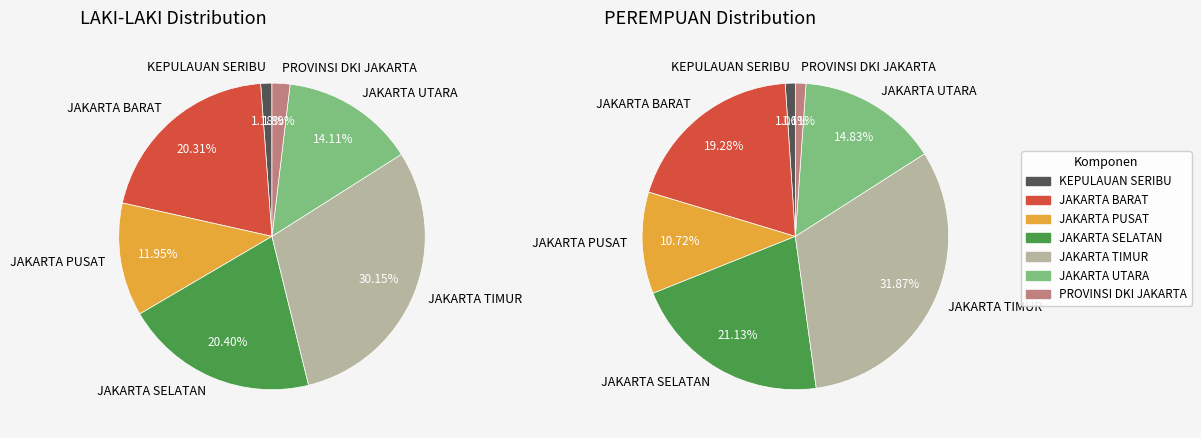

Is JAKARTA UTARA the majority of the pie?

No